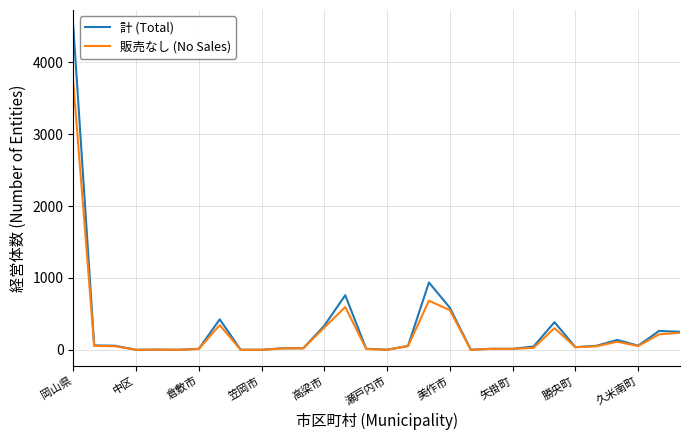

What is the highest value of the 販売なし (No Sales) series?

3725